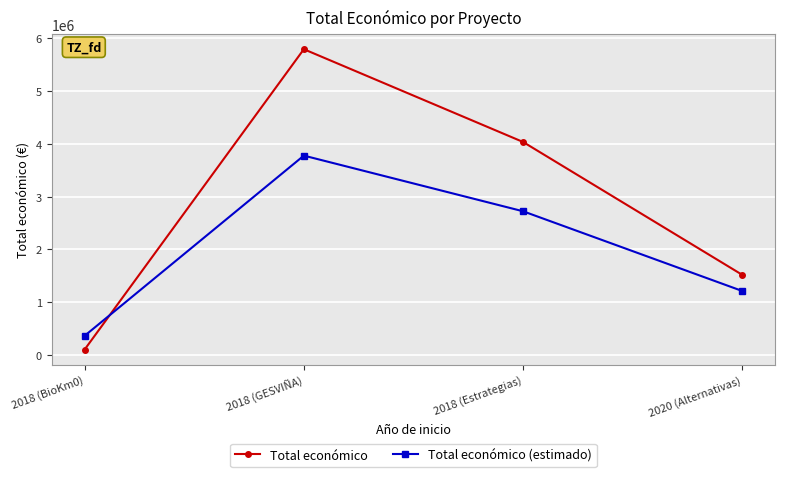

How many times do Total económico (estimado) and Total económico cross each other?

1